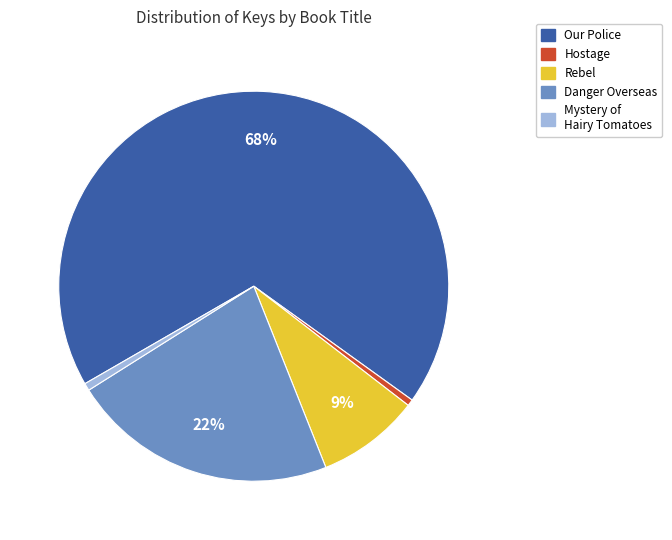

To the nearest percent, what is the average slice percentage?

20%